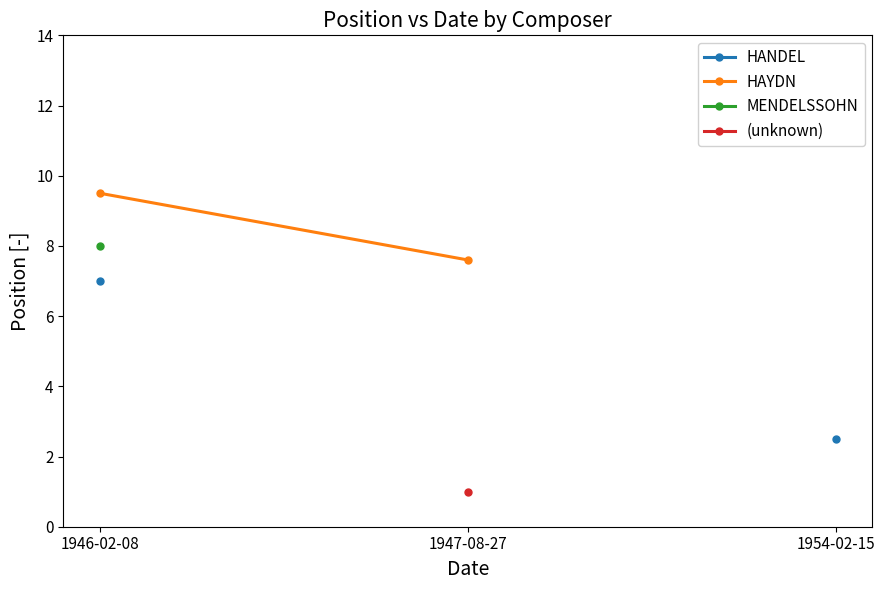

What position from the left is 1946-02-08?

1